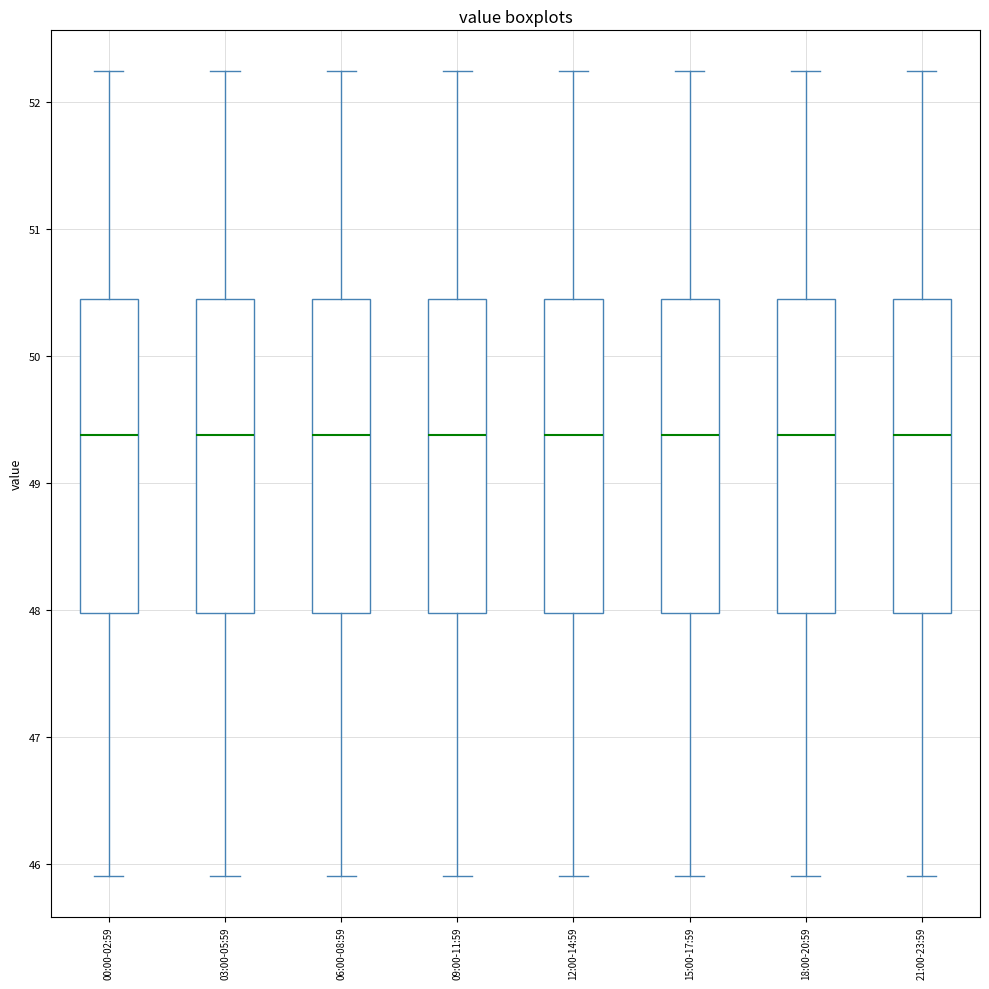

Where does the median line of the box for 09:00-11:59 sit on the y-axis? The values are not printed on the chart, so give them approximately, as read against the axis.

49.4